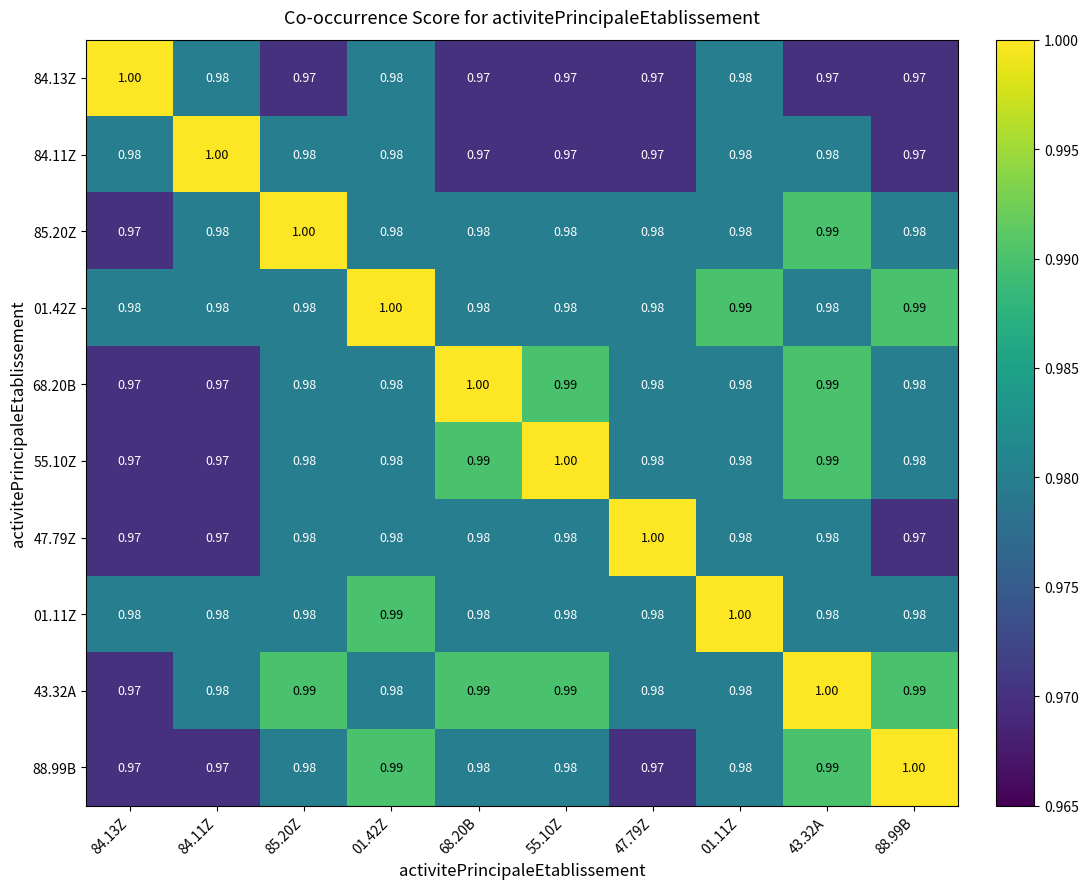

What is the total value across all series at 88.99B?

9.8